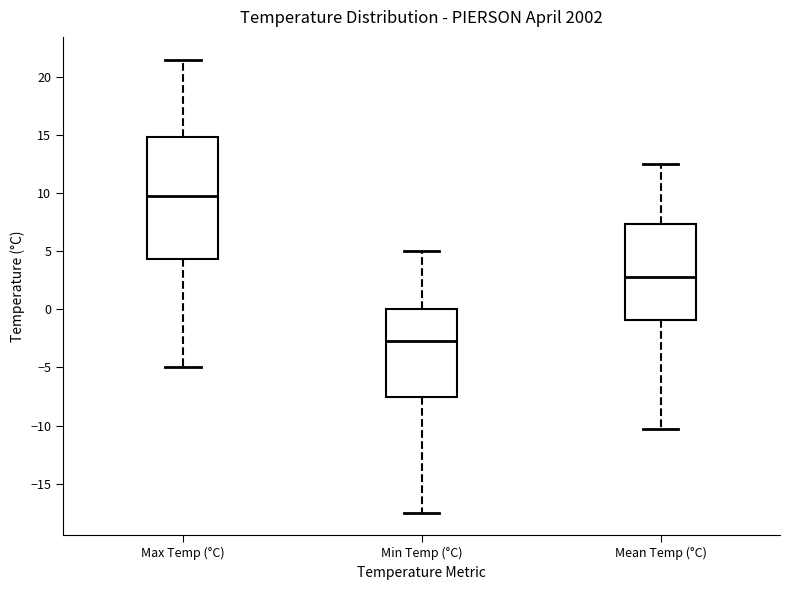

Comparing the boxes themselves (not the whiskers), which one is the tallest?

Max Temp (°C)